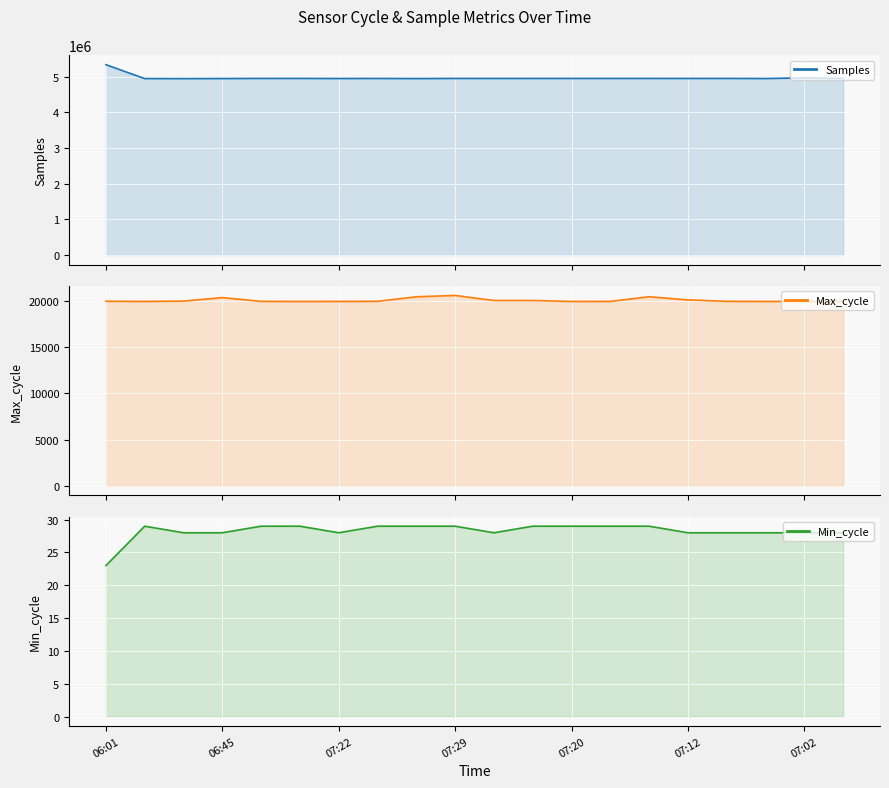

How many data points does each series have?

20